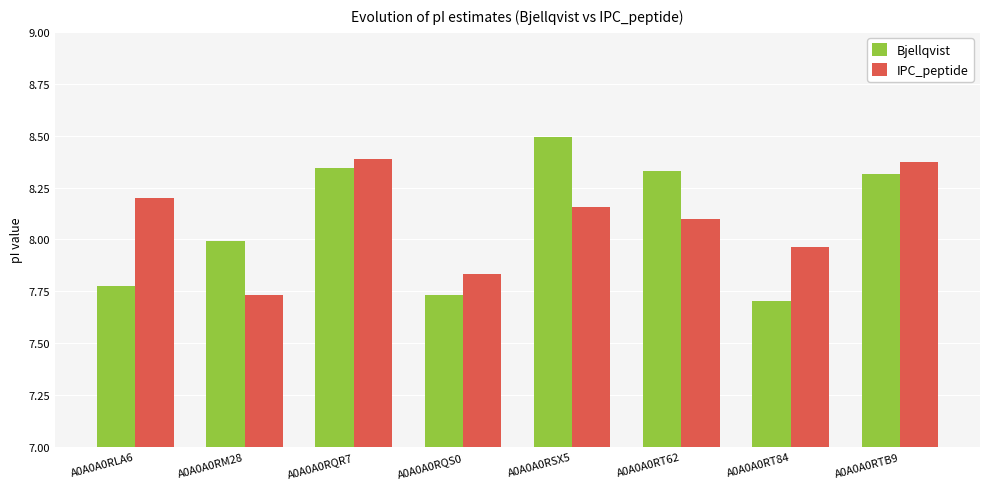

Is the value of IPC_peptide at A0A0A0RQR7 greater than the value of Bjellqvist at A0A0A0RT84?

Yes